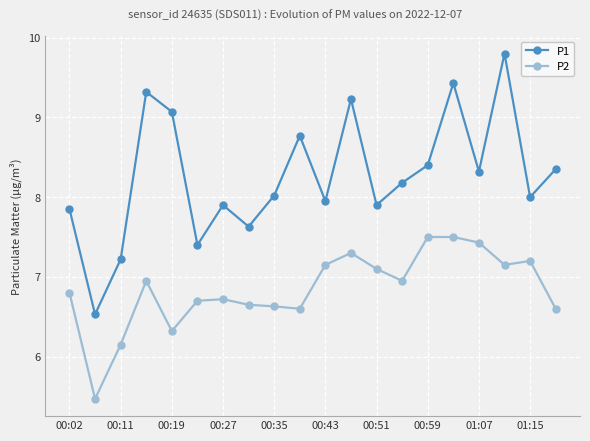

In P1, how many points are lower than both neighbors (excluding endpoints)?

7